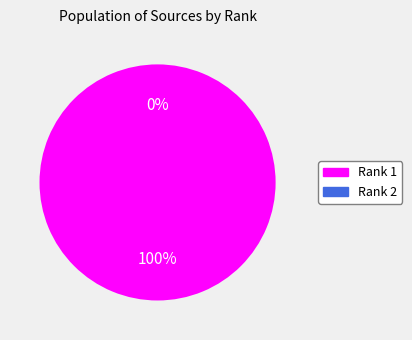

Is it true that Rank 2 is 1% of the pie?

False